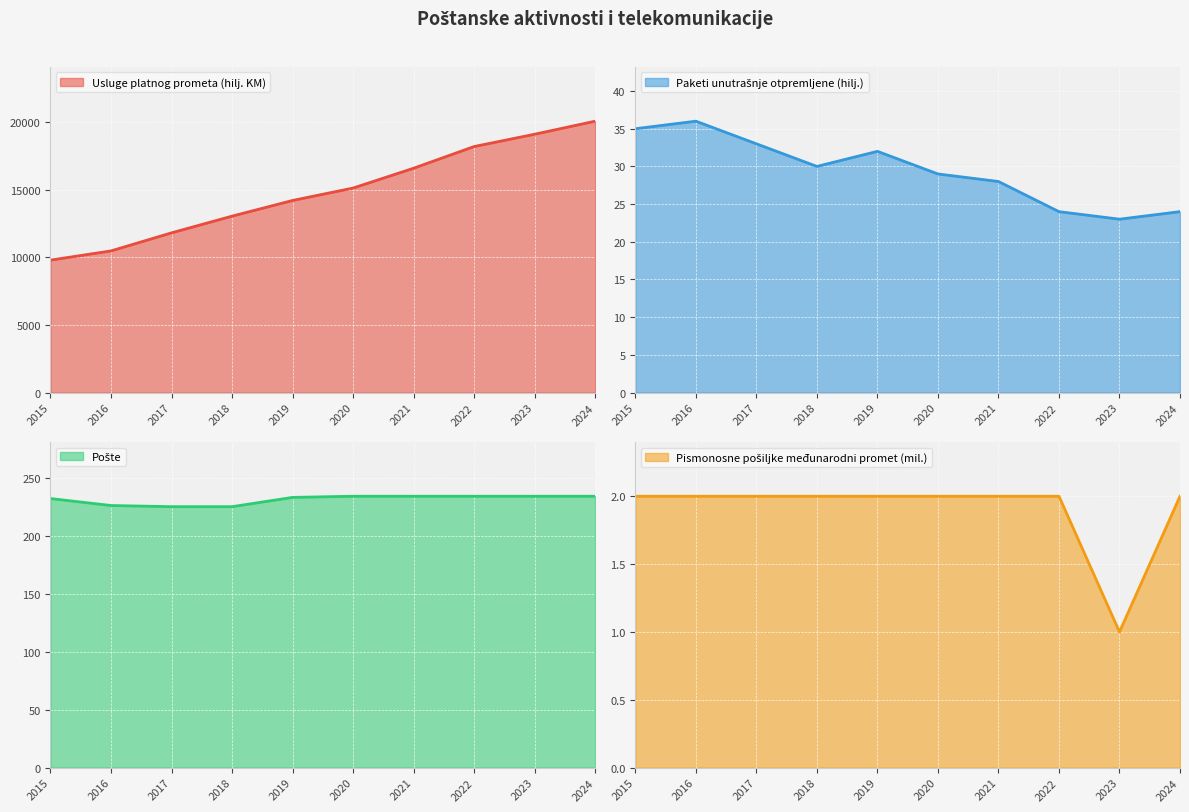

Between 2023 and 2021, which is larger?

2023